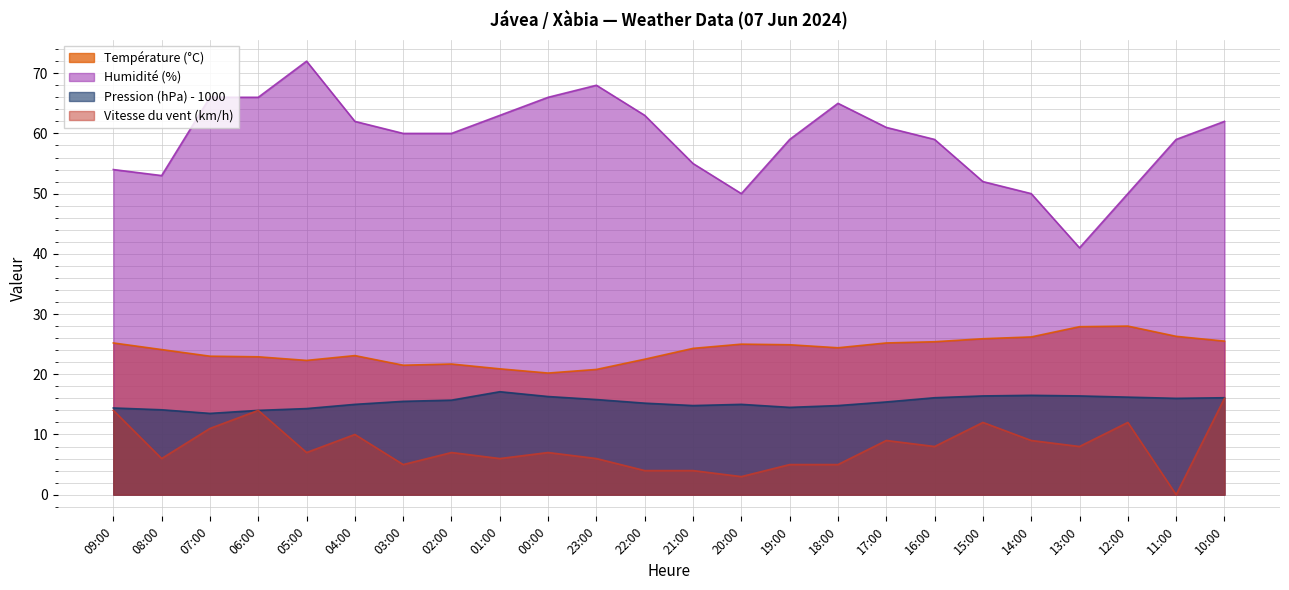

What is the label of the 2nd point from the right?

11:00